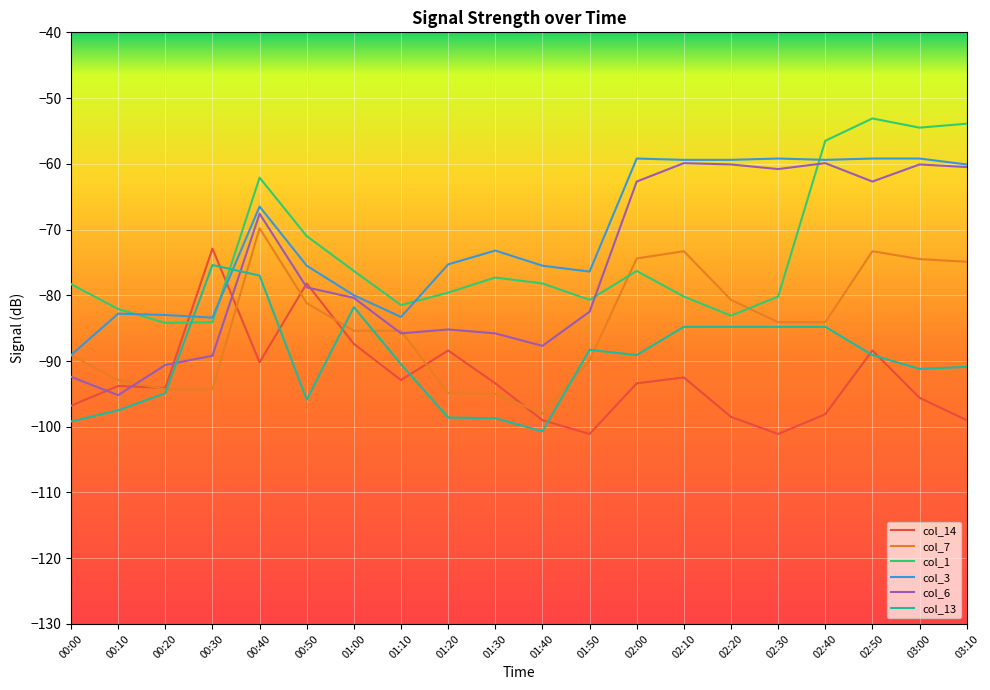

What is the total value across all series at 00:30?

-499.3